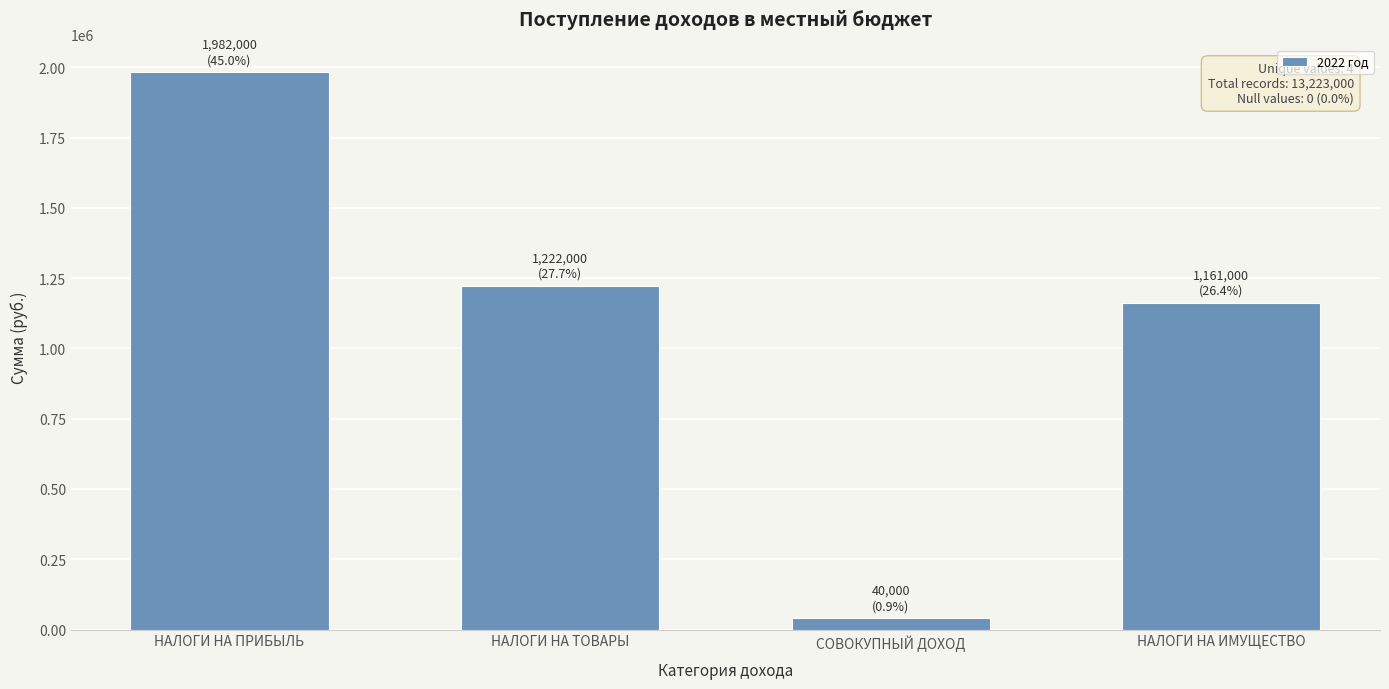

Is it true that the value at НАЛОГИ НА ПРИБЫЛЬ is 1982000?

True